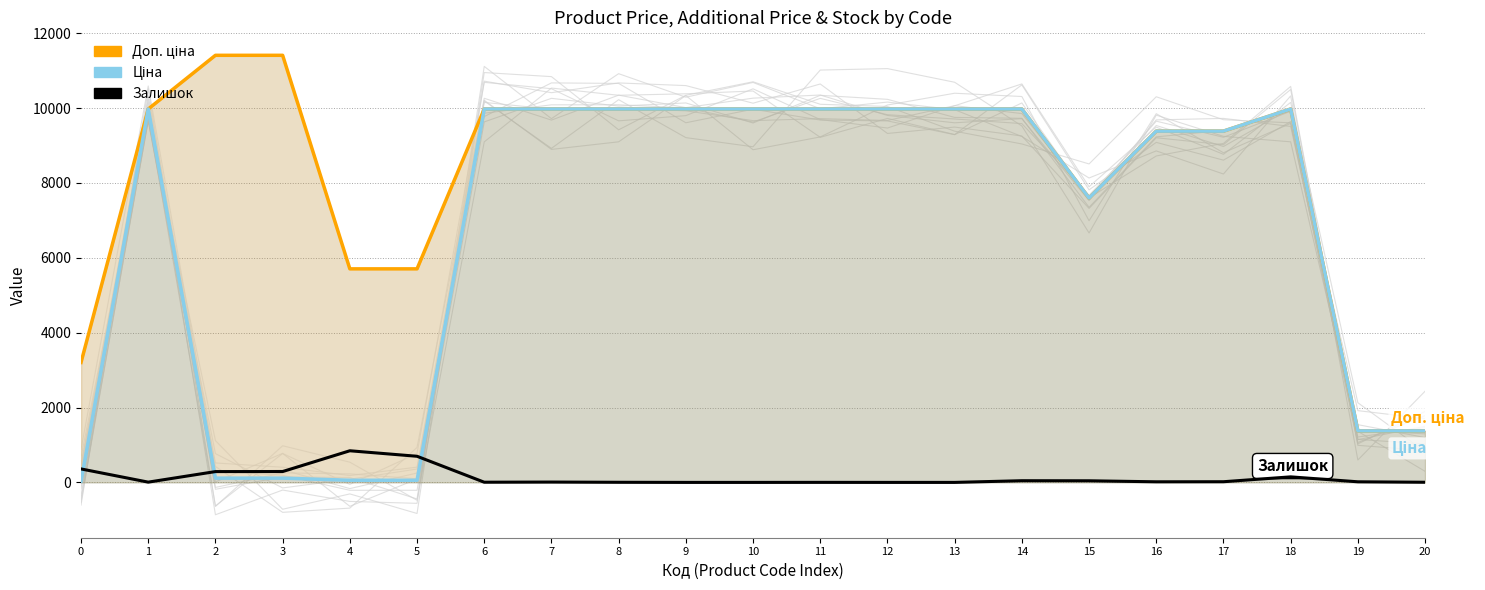

At how many categories does at least one series exceed 11150?

2